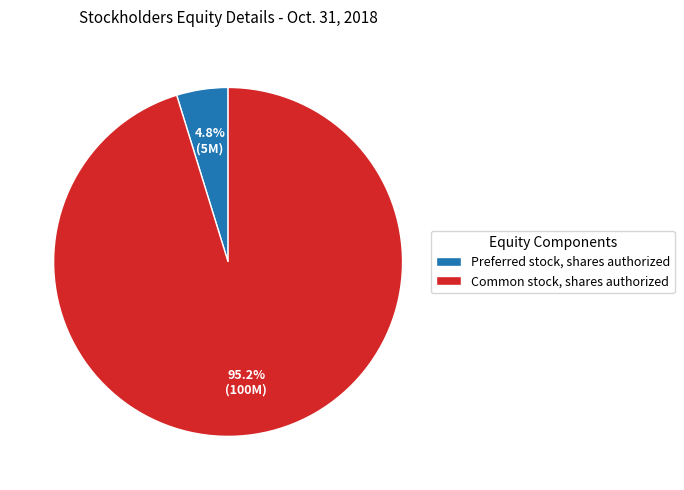

Which category has the smallest portion of the pie?

Preferred stock, shares authorized